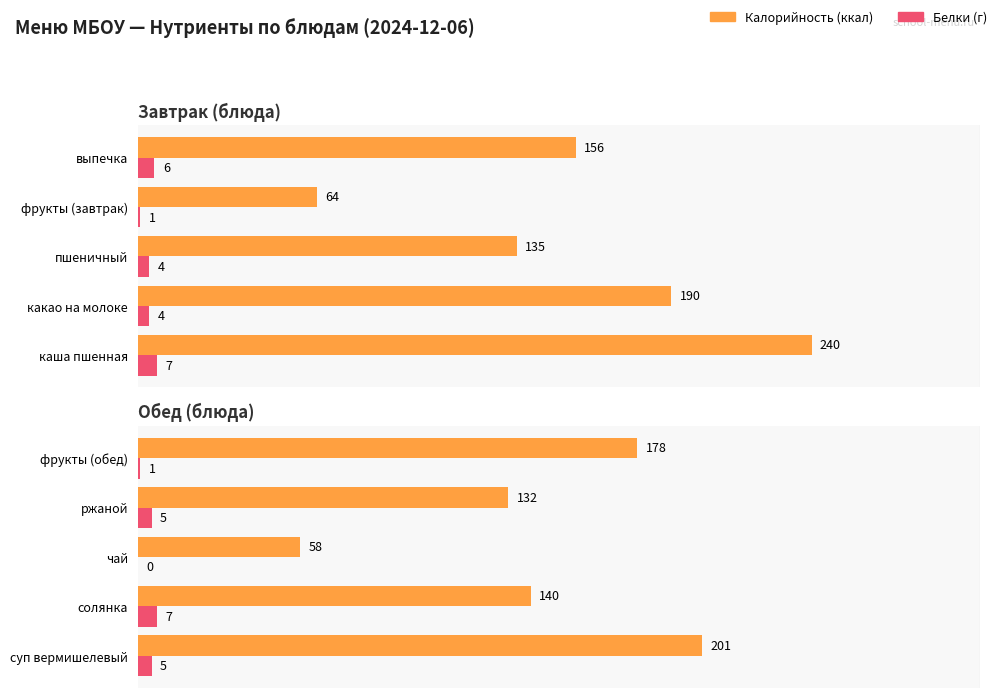

What is the spread (max minus min) of values at солянка?

133